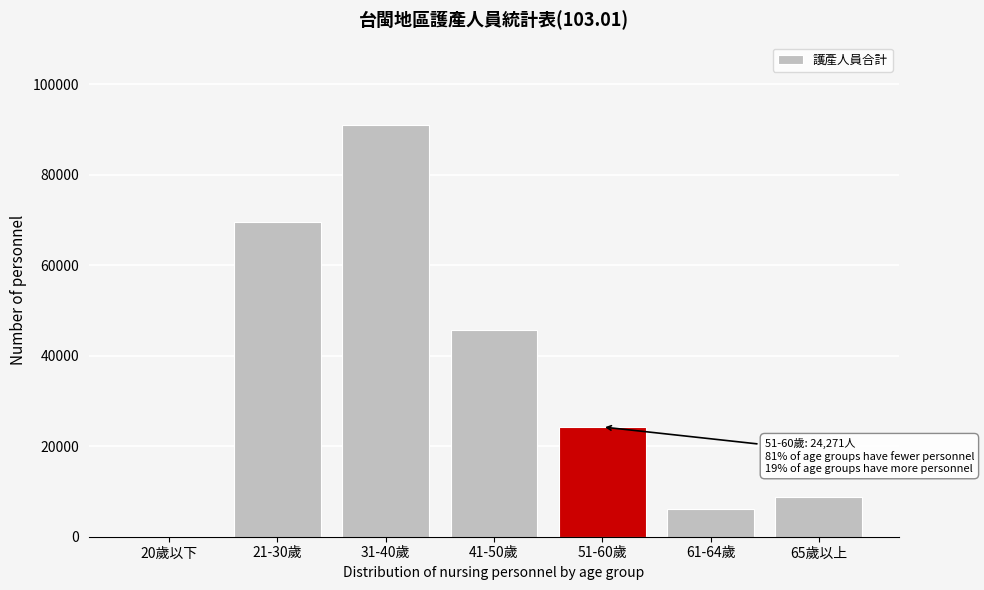

Reading left to right, list all the values displayed in this chart.

20歲以下=0	21-30歲=69563	31-40歲=91052	41-50歲=45620	51-60歲=24271	61-64歲=6049	65歲以上=8804